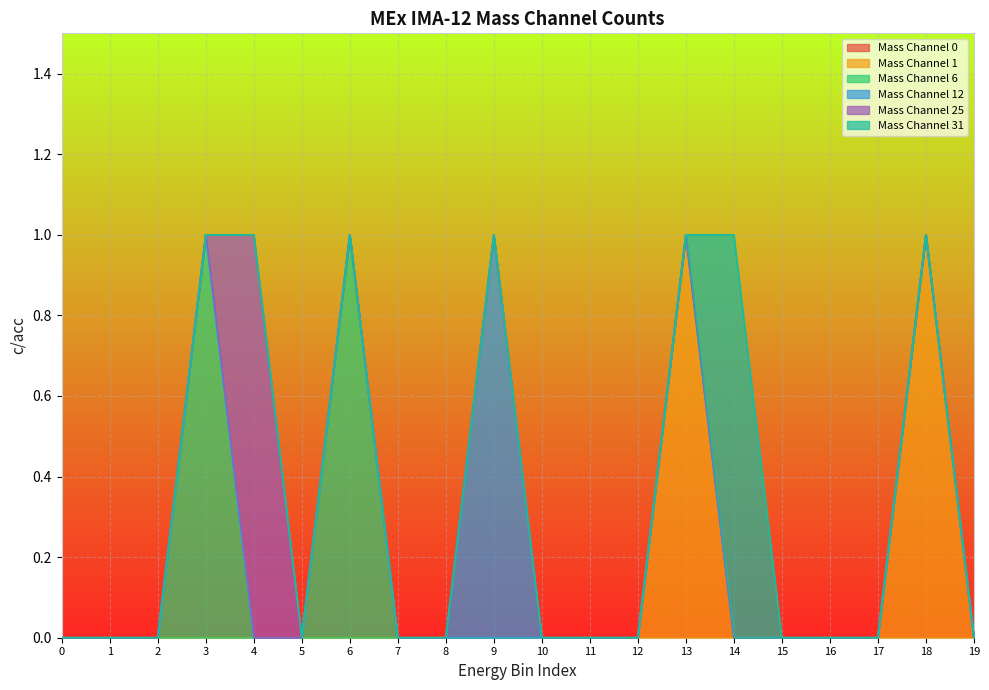

What is the sum of the Mass Channel 1 values at 18 and 9?

1